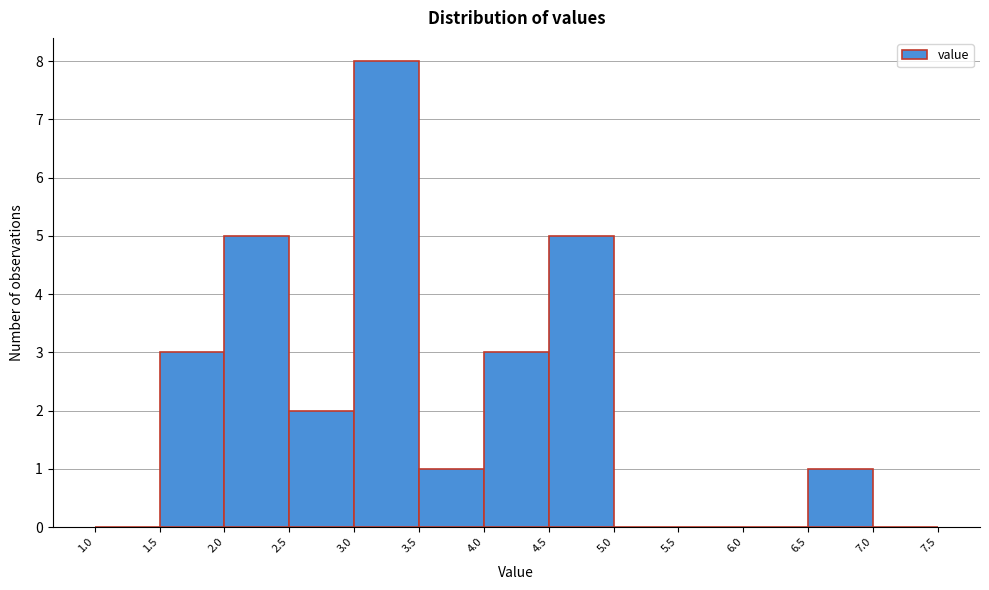

Reading left to right, list every bar in this chart as the range it spans on the x-axis followed by its height. The values are not printed on the chart, so give them approximately, as read against the axis.

1.0 to 1.5: 0
1.5 to 2.0: 3
2.0 to 2.5: 5
2.5 to 3.0: 2
3.0 to 3.5: 8
3.5 to 4.0: 1
4.0 to 4.5: 3
4.5 to 5.0: 5
5.0 to 5.5: 0
5.5 to 6.0: 0
6.0 to 6.5: 0
6.5 to 7.0: 1
7.0 to 7.5: 0